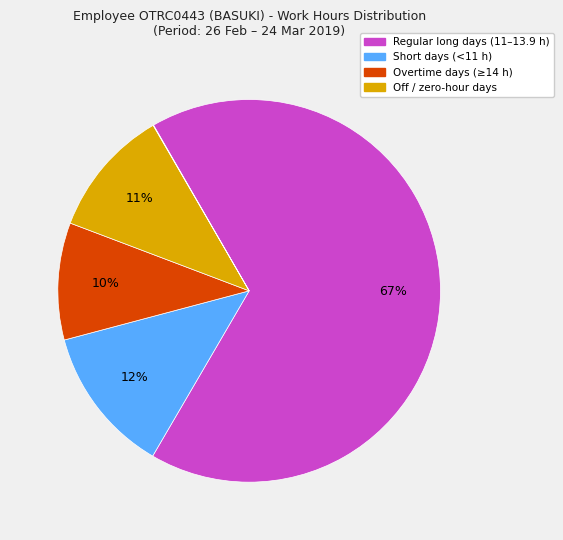

To the nearest percent, what is the average slice percentage?

20%